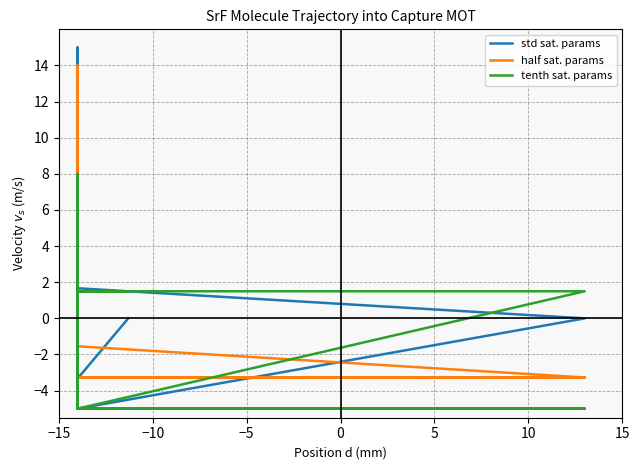

The half sat. params series shows -8.6 at 12. True or false?

False